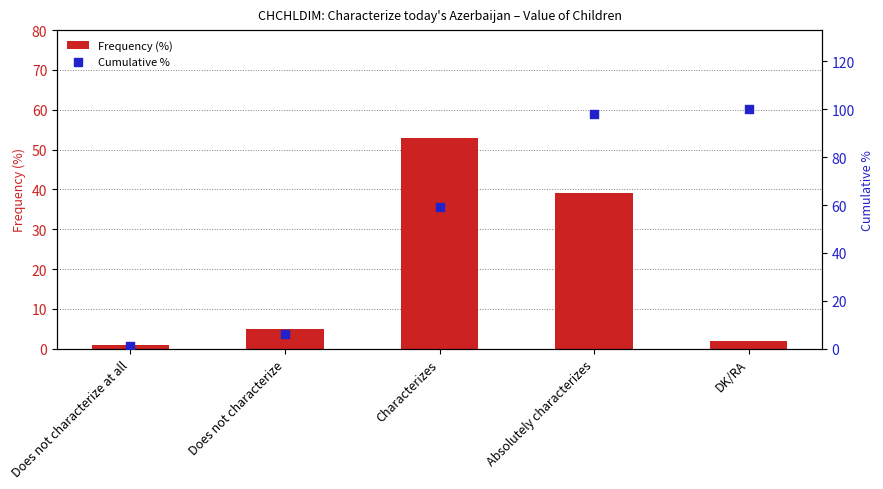

What are all the series names shown in the legend?

Frequency (%), Cumulative %